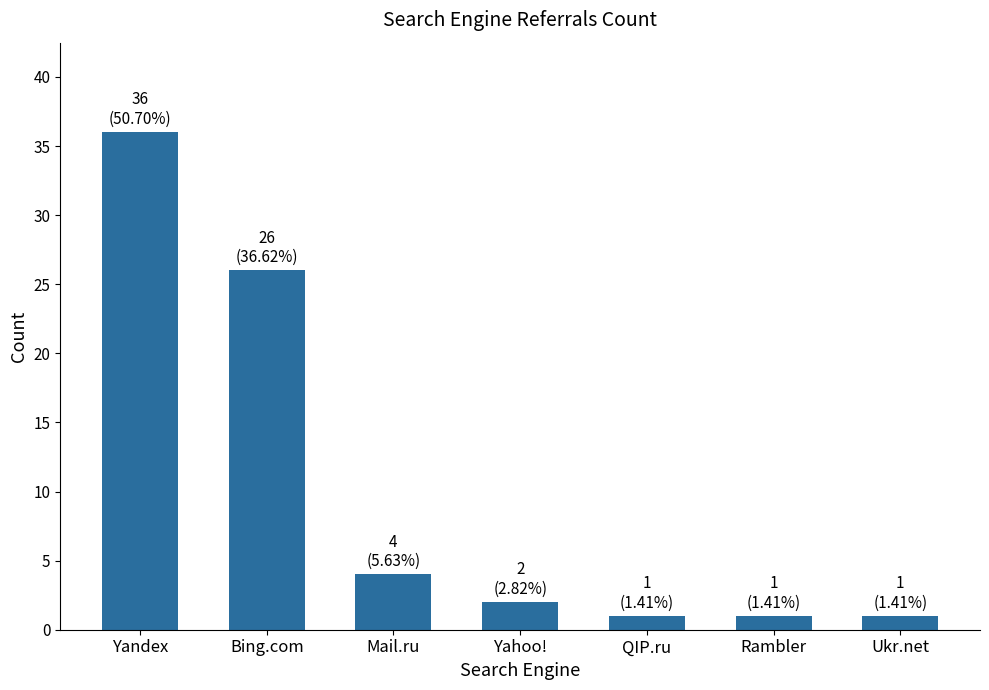

Where does the data first go above 2?

Yandex